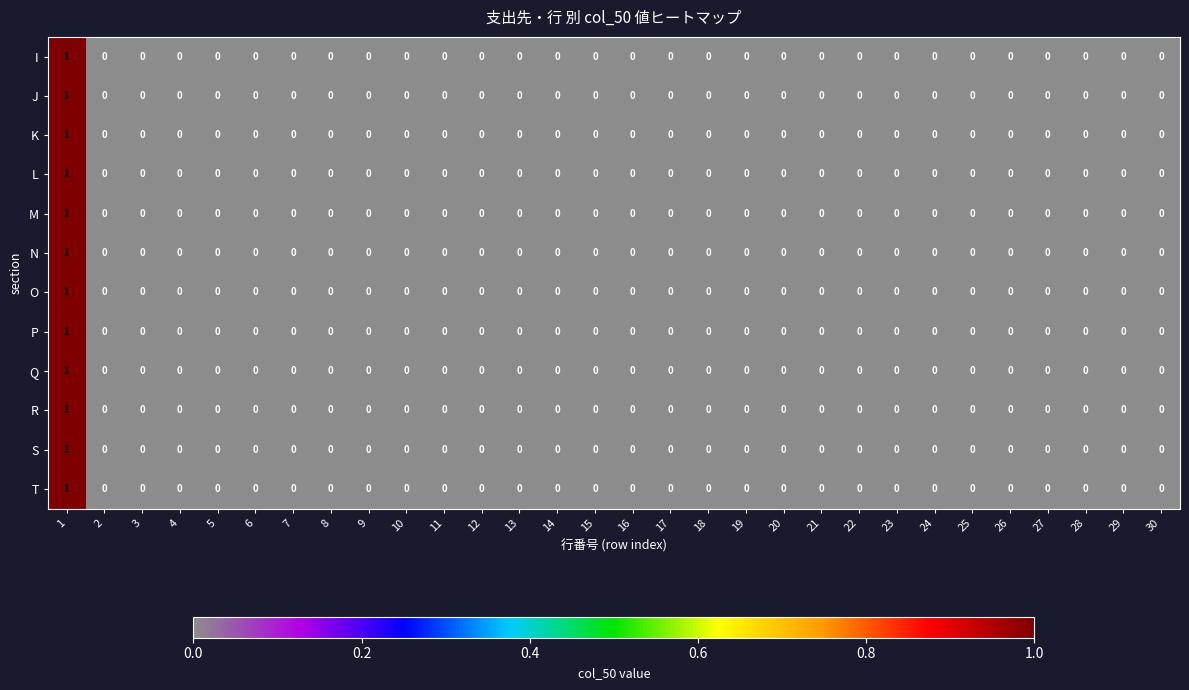

The value of O at 30 is 0. True or false?

True